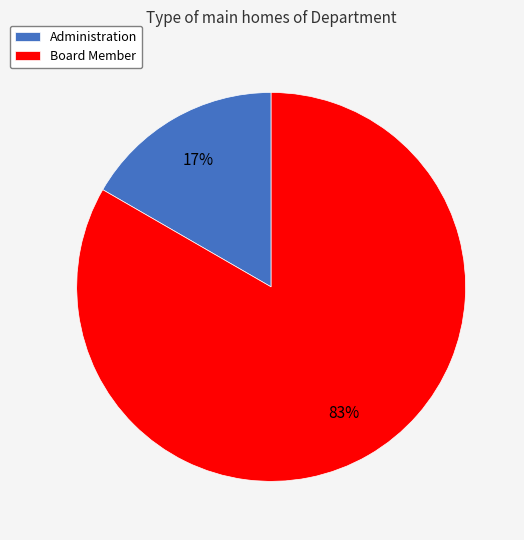

True or false: Administration accounts for 17% of the total.

True